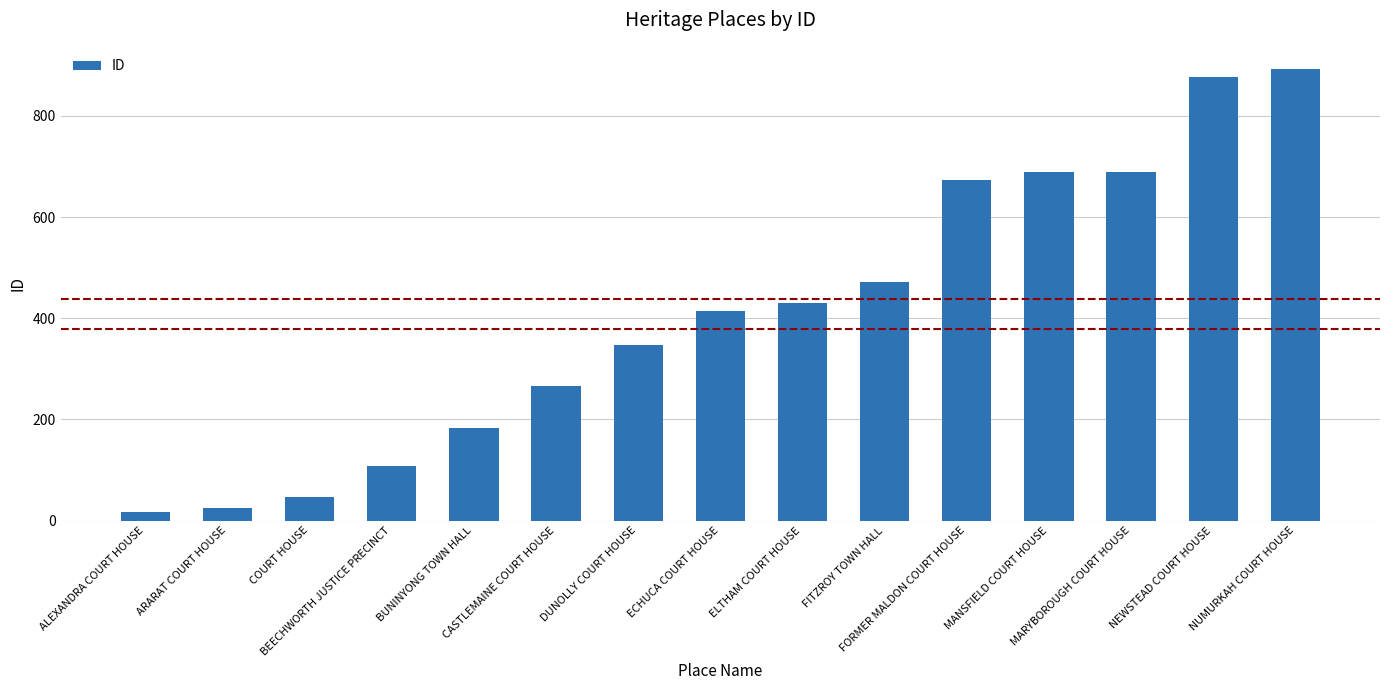

What is the maximum value shown in the chart?

892